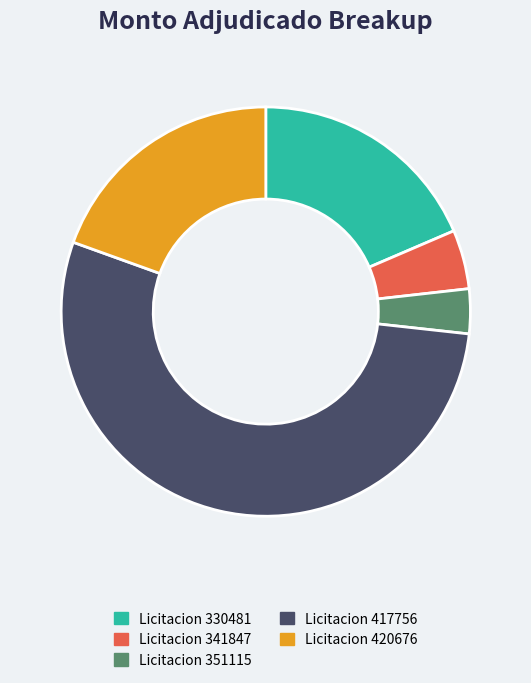

The Licitacion 417756 slice represents 48% of the pie. True or false?

False